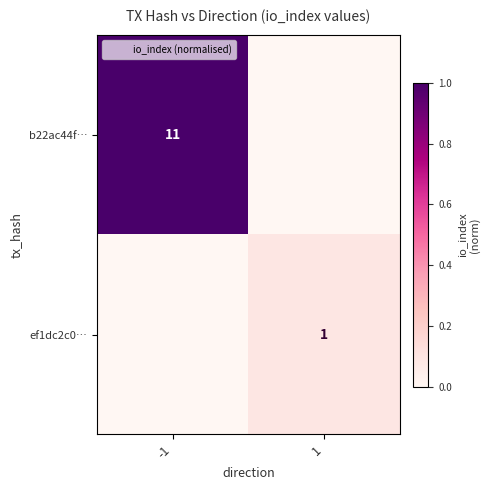

At which label is b22ac44f… closest to 0?

1